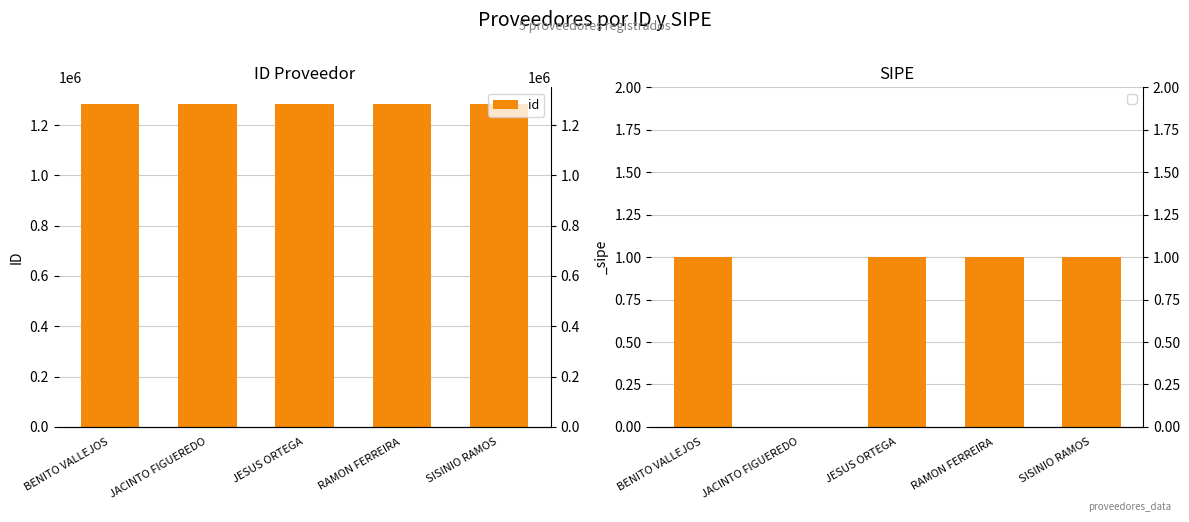

What is the label of the 2nd bar from the right?

RAMON FERREIRA